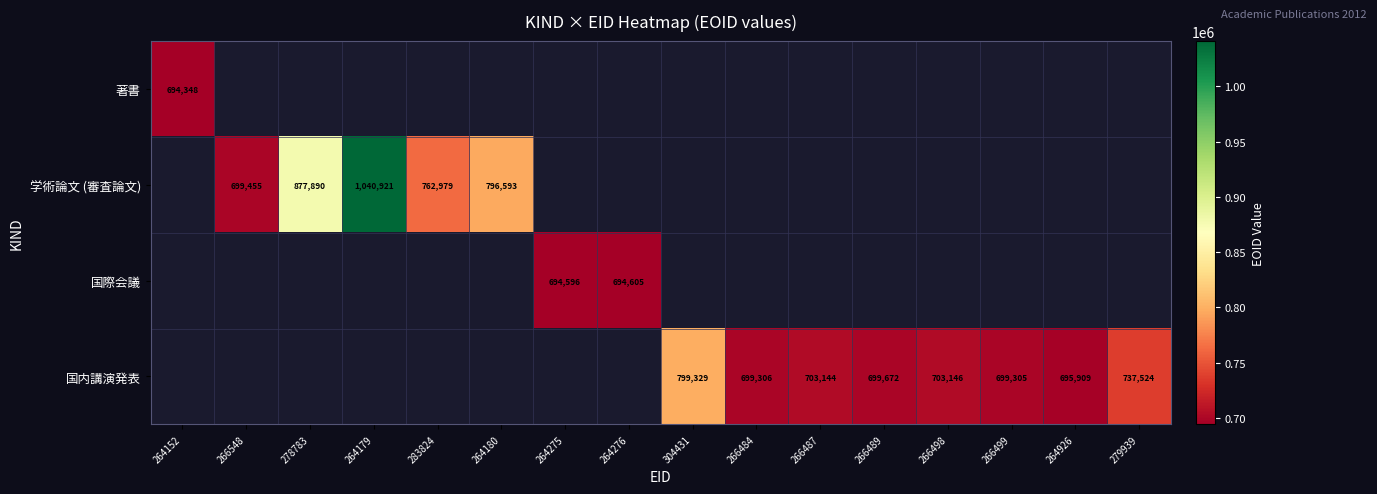

How many categories are shown in the chart?

16